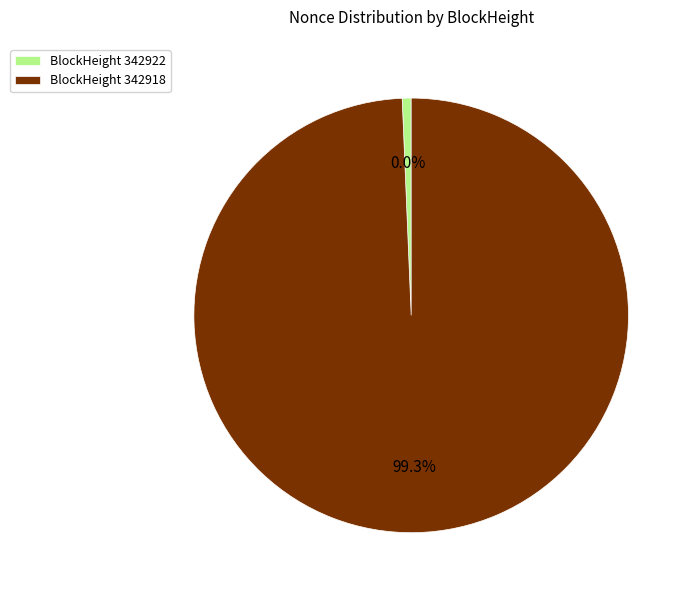

Is it true that 342922 is 1% of the pie?

False